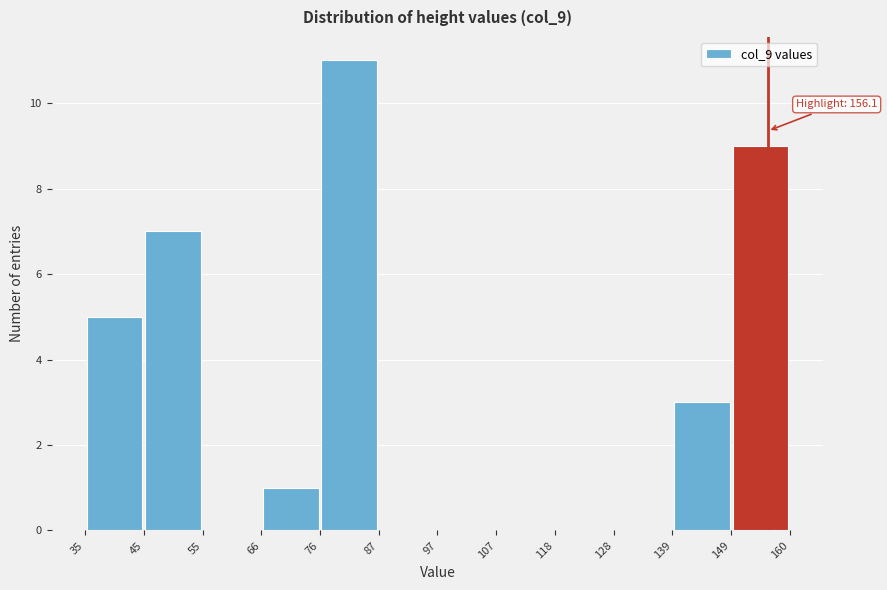

Which range on the x-axis has the tallest bar?

76 to 87